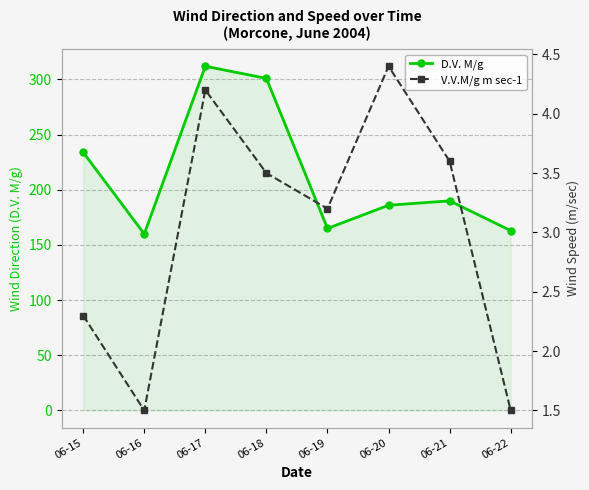

Reading left to right, transcribe all the data shown in this chart.

D.V. M/g: 06-15=234.0	06-16=160.0	06-17=312.0	06-18=301.0	06-19=165.0	06-20=186.0	06-21=190.0	06-22=163.0
V.V.M/g m sec-1: 06-15=2.3	06-16=1.5	06-17=4.2	06-18=3.5	06-19=3.2	06-20=4.4	06-21=3.6	06-22=1.5